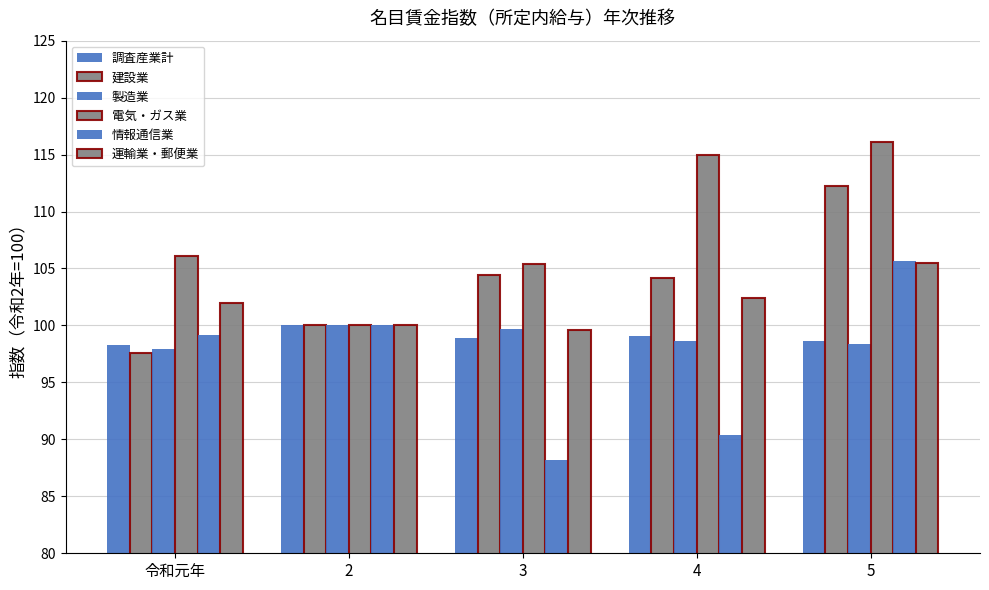

How many data points in 製造業 are less than 98?

1